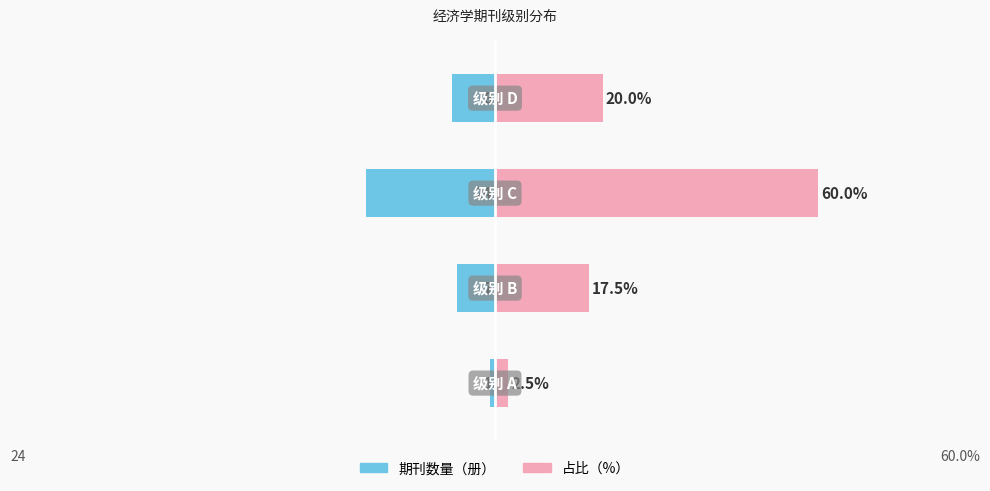

What is the difference between the 占比（%） values at 2 and 0?

57.5